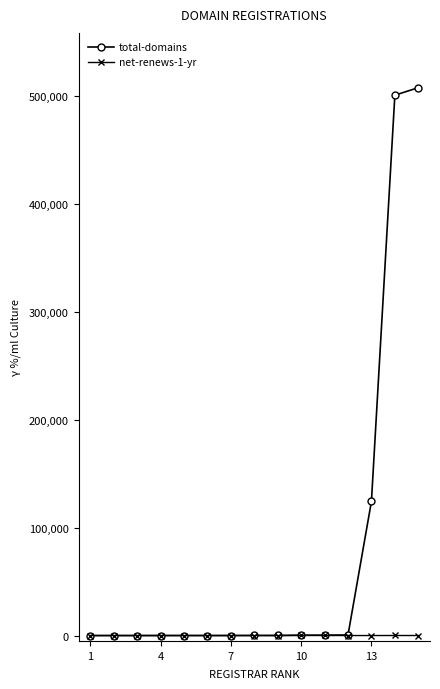

Which series has the largest total across all categories?

total-domains